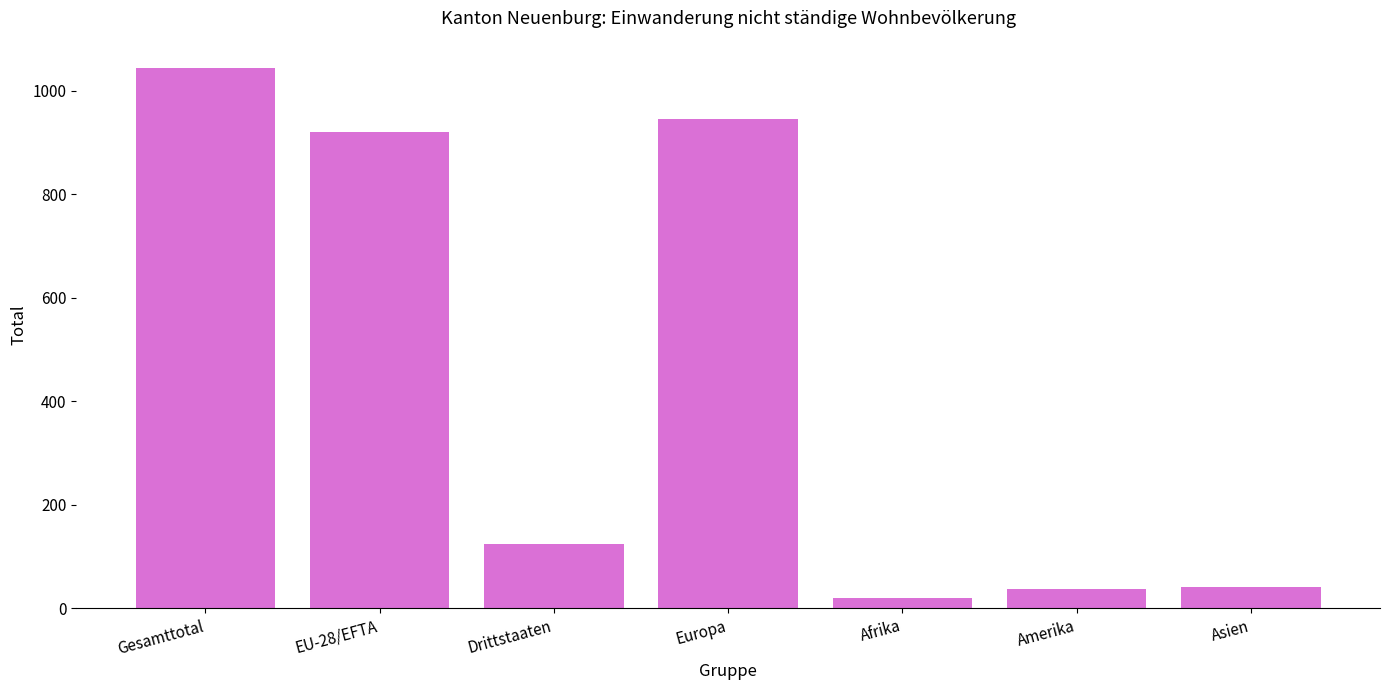

What is the maximum value shown in the chart?

1045